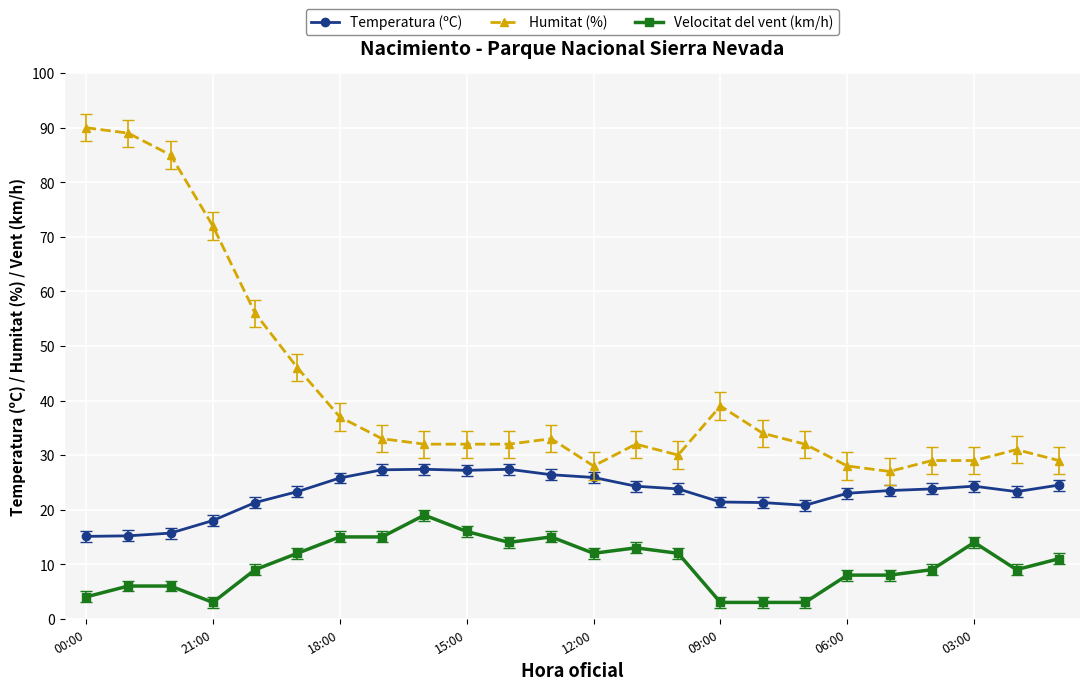

What is the value of the Humitat (%) point at the 7th from the left?

37.0